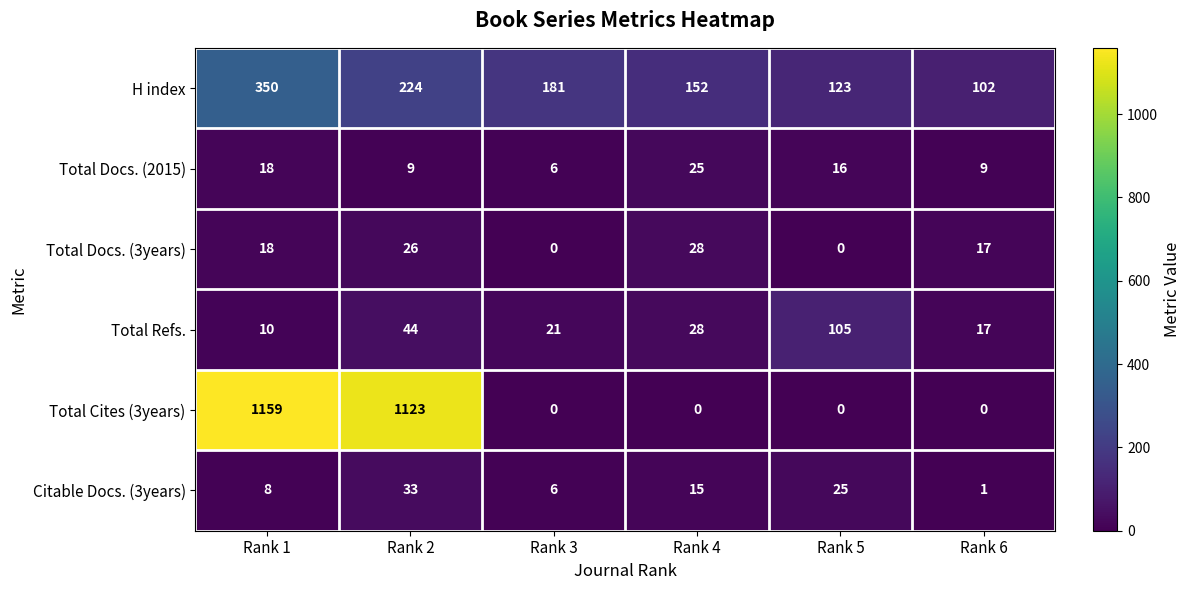

At which category is the sum across all series the highest?

Rank 1